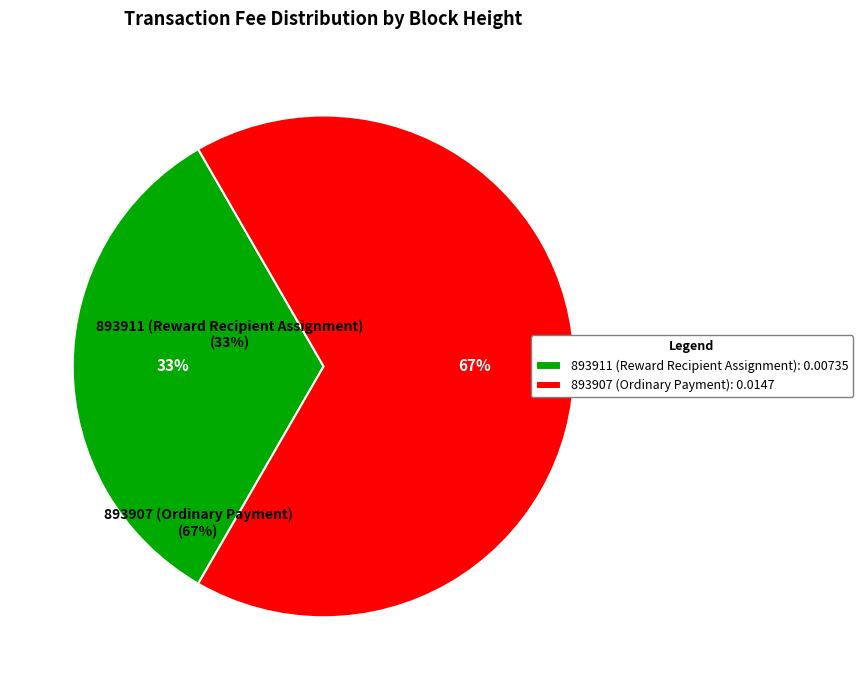

What percentage is the 893907 (Ordinary Payment) slice, to the nearest percent?

67%